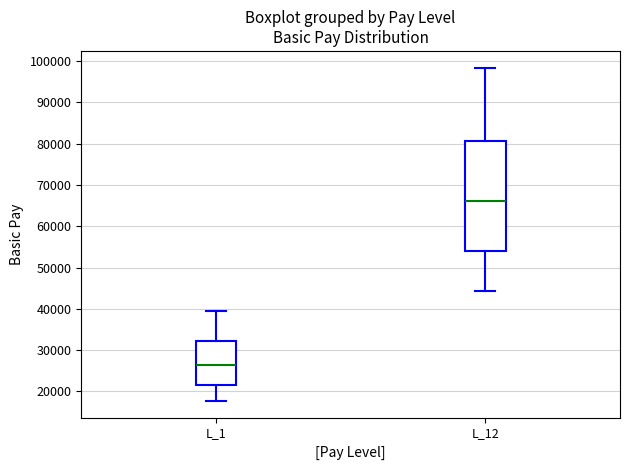

Where does the upper whisker of the box for L_1 end on the y-axis? The values are not printed on the chart, so give them approximately, as read against the axis.

39000